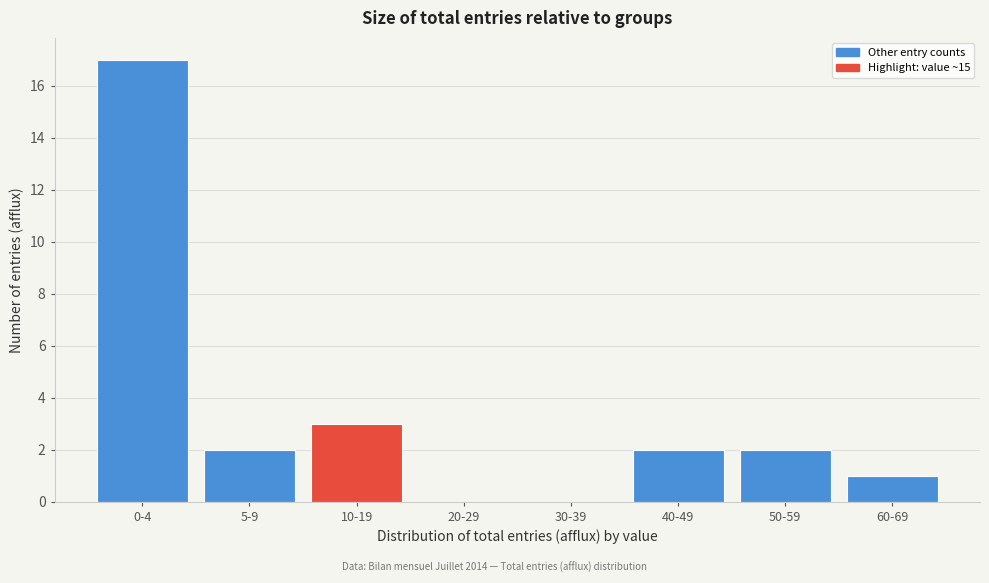

Reading right to left, what are all the values shown in this chart?

60-69=1	50-59=2	40-49=2	30-39=0	20-29=0	10-19=3	5-9=2	0-4=17